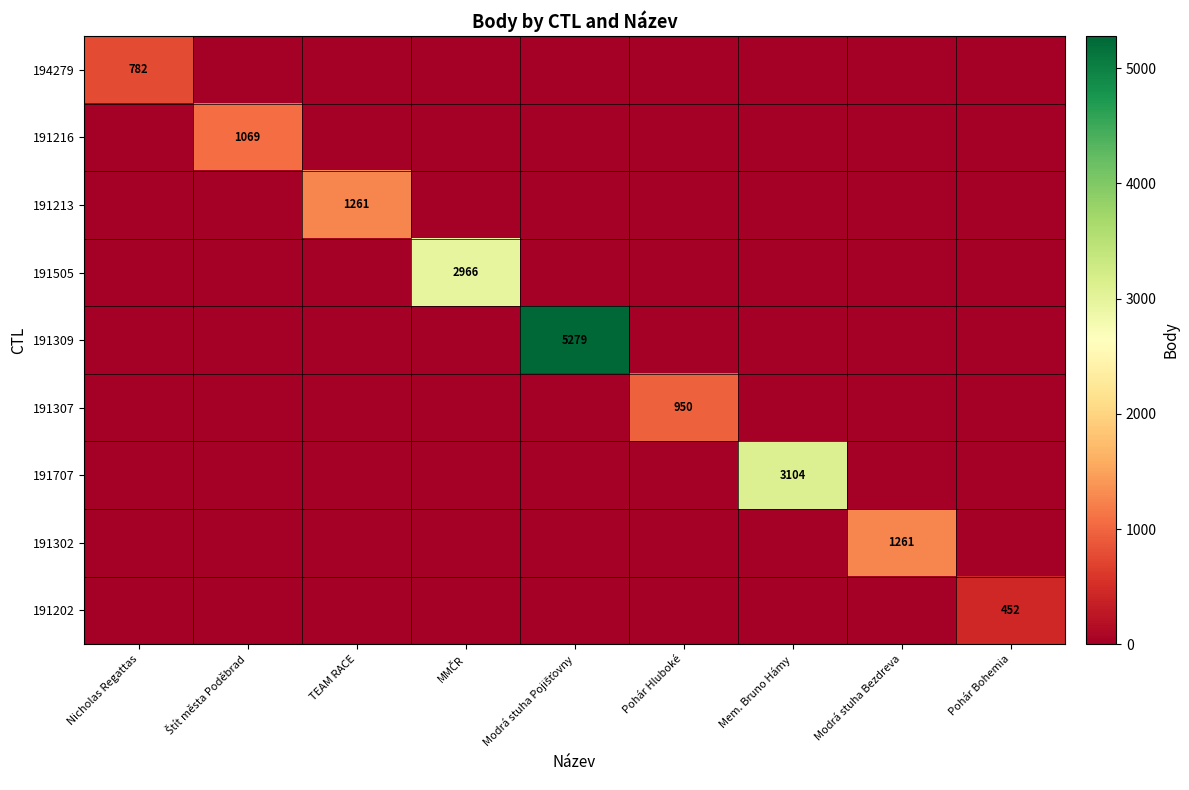

Is it true that 191307 equals 348 at Pohár Hluboké?

False